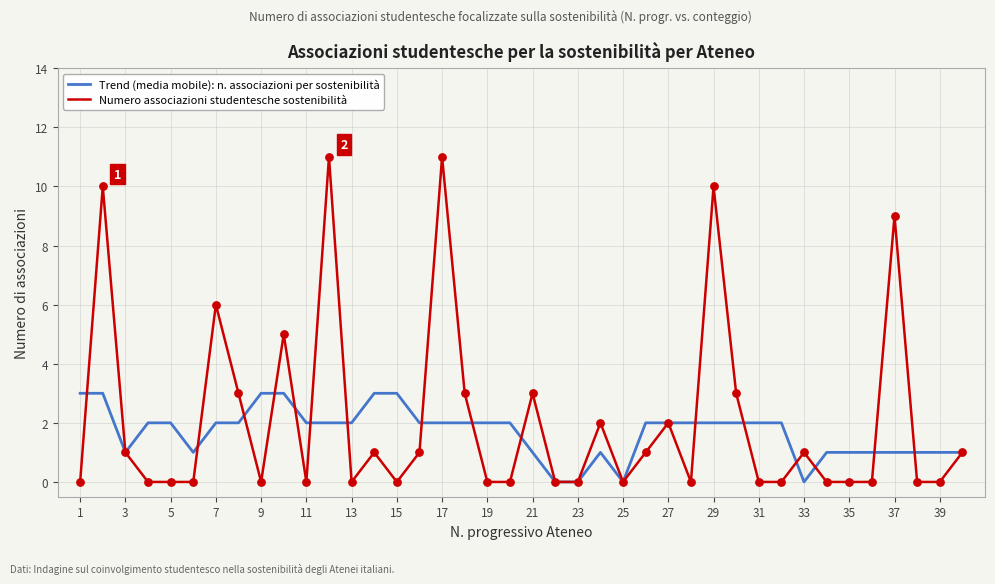

Which series has the largest total across all categories?

Numero associazioni studentesche sostenibilità